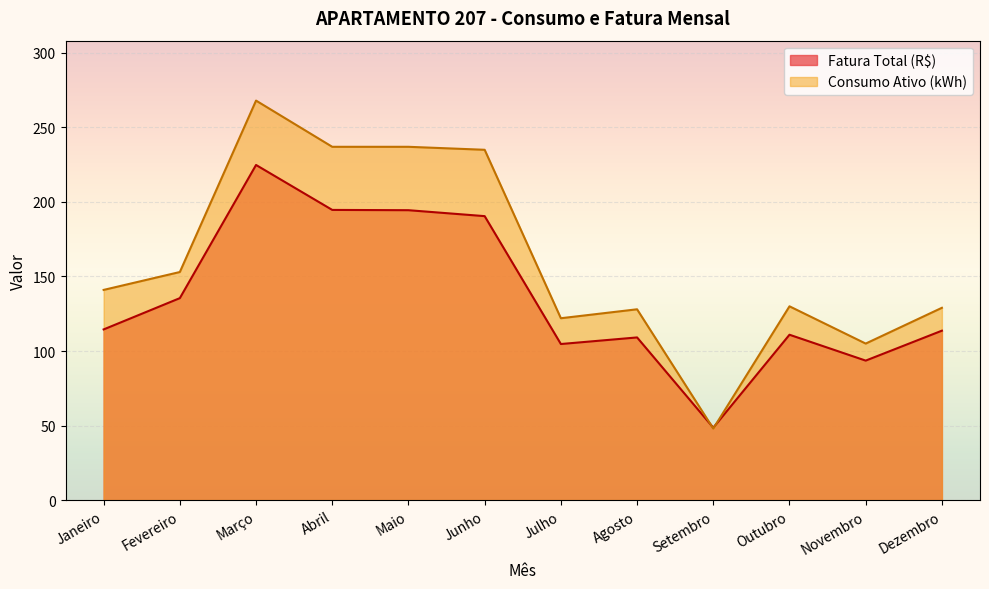

Where do Consumo Ativo (kWh) and Fatura Total (R$) first cross each other?

Agosto and Setembro